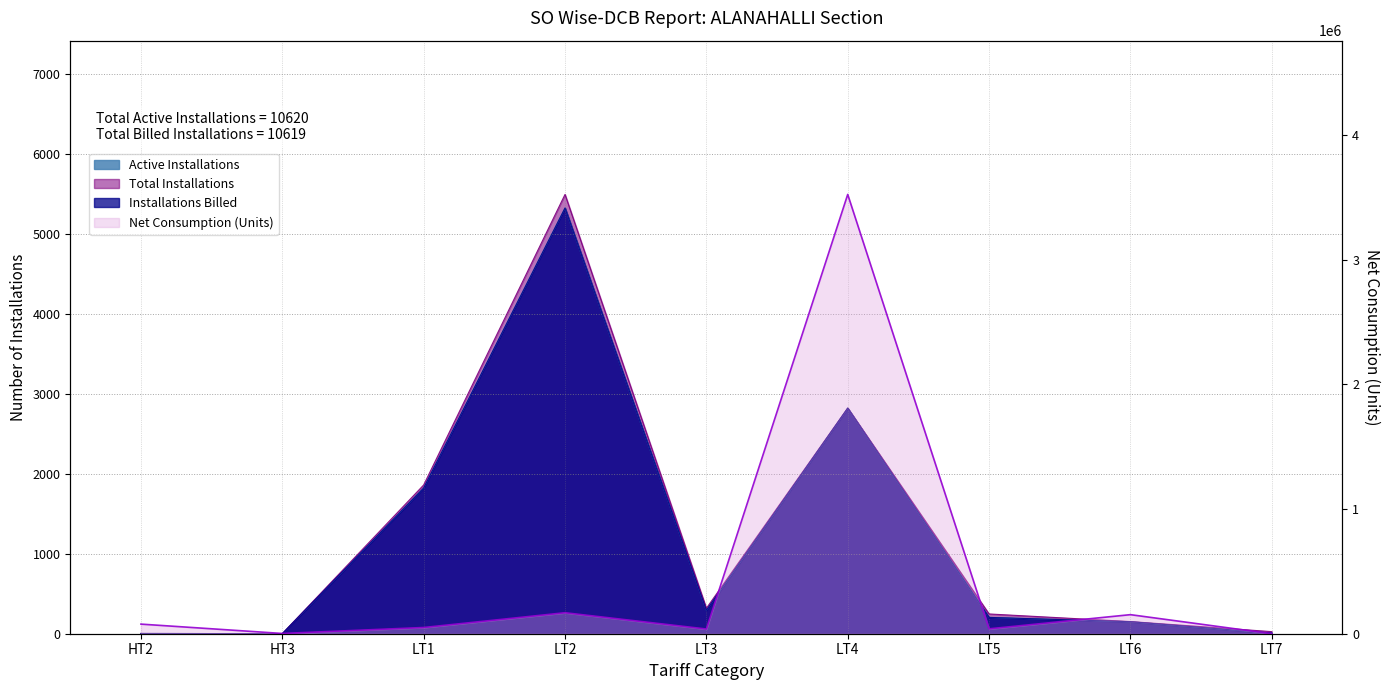

True or false: Active Installations and Installations Billed cross at least once.

False